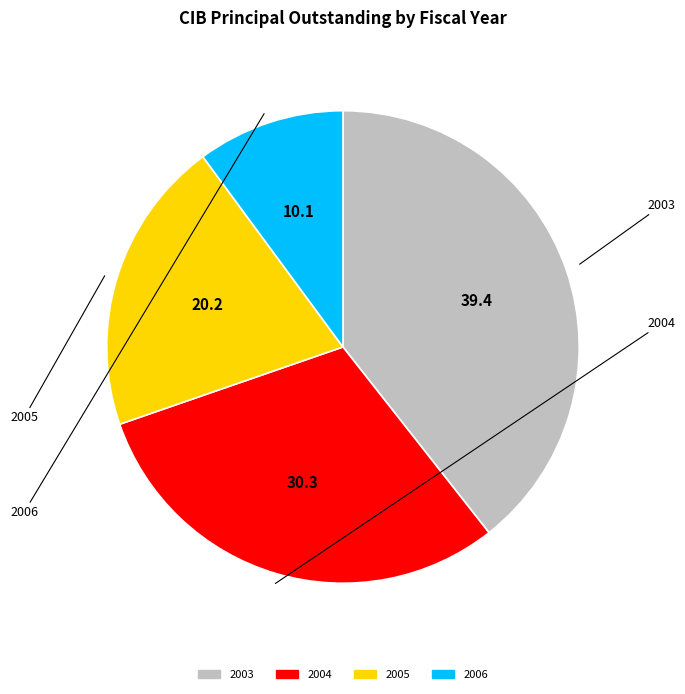

Does any single category account for the majority?

No